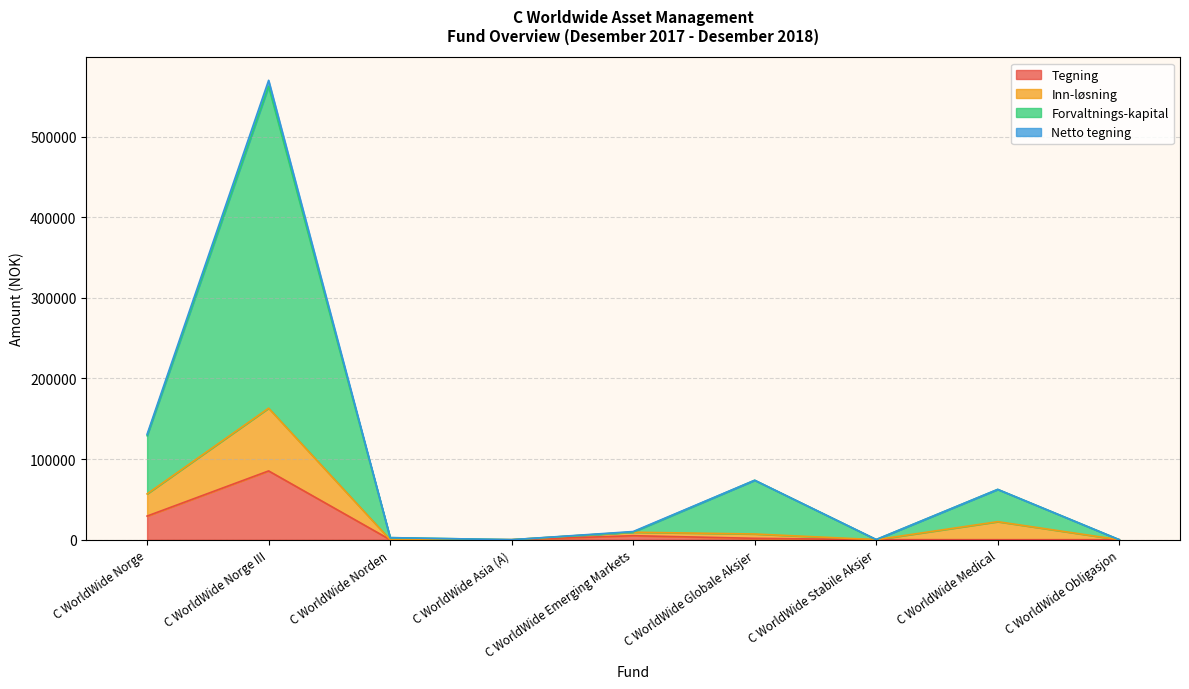

What is the maximum value for Tegning?

85294